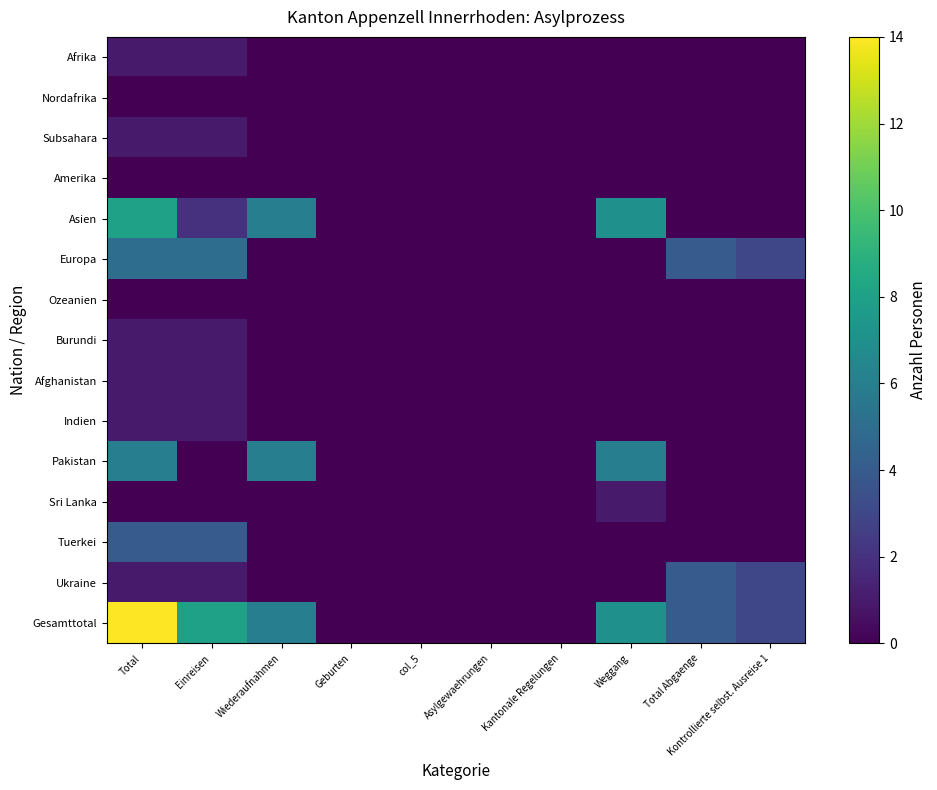

Reading left to right, transcribe all the data shown in this chart.

Afrika: Total=1	Einreisen=1	Wiederaufnahmen=0	Geburten=0	col_5=0	Asylgewaehrungen=0	Kantonale Regelungen=0	Weggang=0	Total Abgaenge=0	Kontrollierte selbst. Ausreise 1=0
Nordafrika: Total=0	Einreisen=0	Wiederaufnahmen=0	Geburten=0	col_5=0	Asylgewaehrungen=0	Kantonale Regelungen=0	Weggang=0	Total Abgaenge=0	Kontrollierte selbst. Ausreise 1=0
Subsahara: Total=1	Einreisen=1	Wiederaufnahmen=0	Geburten=0	col_5=0	Asylgewaehrungen=0	Kantonale Regelungen=0	Weggang=0	Total Abgaenge=0	Kontrollierte selbst. Ausreise 1=0
Amerika: Total=0	Einreisen=0	Wiederaufnahmen=0	Geburten=0	col_5=0	Asylgewaehrungen=0	Kantonale Regelungen=0	Weggang=0	Total Abgaenge=0	Kontrollierte selbst. Ausreise 1=0
Asien: Total=8	Einreisen=2	Wiederaufnahmen=6	Geburten=0	col_5=0	Asylgewaehrungen=0	Kantonale Regelungen=0	Weggang=7	Total Abgaenge=0	Kontrollierte selbst. Ausreise 1=0
Europa: Total=5	Einreisen=5	Wiederaufnahmen=0	Geburten=0	col_5=0	Asylgewaehrungen=0	Kantonale Regelungen=0	Weggang=0	Total Abgaenge=4	Kontrollierte selbst. Ausreise 1=3
Ozeanien: Total=0	Einreisen=0	Wiederaufnahmen=0	Geburten=0	col_5=0	Asylgewaehrungen=0	Kantonale Regelungen=0	Weggang=0	Total Abgaenge=0	Kontrollierte selbst. Ausreise 1=0
Burundi: Total=1	Einreisen=1	Wiederaufnahmen=0	Geburten=0	col_5=0	Asylgewaehrungen=0	Kantonale Regelungen=0	Weggang=0	Total Abgaenge=0	Kontrollierte selbst. Ausreise 1=0
Afghanistan: Total=1	Einreisen=1	Wiederaufnahmen=0	Geburten=0	col_5=0	Asylgewaehrungen=0	Kantonale Regelungen=0	Weggang=0	Total Abgaenge=0	Kontrollierte selbst. Ausreise 1=0
Indien: Total=1	Einreisen=1	Wiederaufnahmen=0	Geburten=0	col_5=0	Asylgewaehrungen=0	Kantonale Regelungen=0	Weggang=0	Total Abgaenge=0	Kontrollierte selbst. Ausreise 1=0
Pakistan: Total=6	Einreisen=0	Wiederaufnahmen=6	Geburten=0	col_5=0	Asylgewaehrungen=0	Kantonale Regelungen=0	Weggang=6	Total Abgaenge=0	Kontrollierte selbst. Ausreise 1=0
Sri Lanka: Total=0	Einreisen=0	Wiederaufnahmen=0	Geburten=0	col_5=0	Asylgewaehrungen=0	Kantonale Regelungen=0	Weggang=1	Total Abgaenge=0	Kontrollierte selbst. Ausreise 1=0
Tuerkei: Total=4	Einreisen=4	Wiederaufnahmen=0	Geburten=0	col_5=0	Asylgewaehrungen=0	Kantonale Regelungen=0	Weggang=0	Total Abgaenge=0	Kontrollierte selbst. Ausreise 1=0
Ukraine: Total=1	Einreisen=1	Wiederaufnahmen=0	Geburten=0	col_5=0	Asylgewaehrungen=0	Kantonale Regelungen=0	Weggang=0	Total Abgaenge=4	Kontrollierte selbst. Ausreise 1=3
Gesamttotal: Total=14	Einreisen=8	Wiederaufnahmen=6	Geburten=0	col_5=0	Asylgewaehrungen=0	Kantonale Regelungen=0	Weggang=7	Total Abgaenge=4	Kontrollierte selbst. Ausreise 1=3